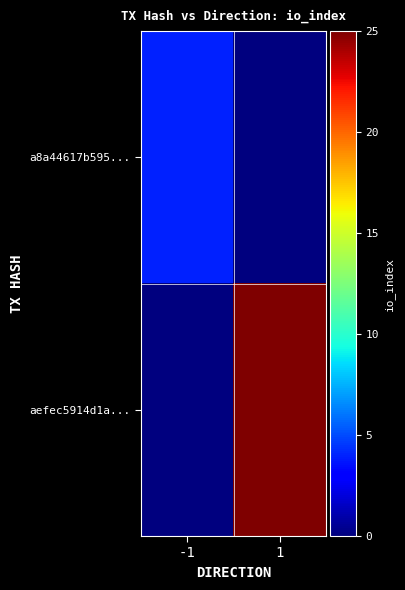

What is the total value across all series at 1?

25